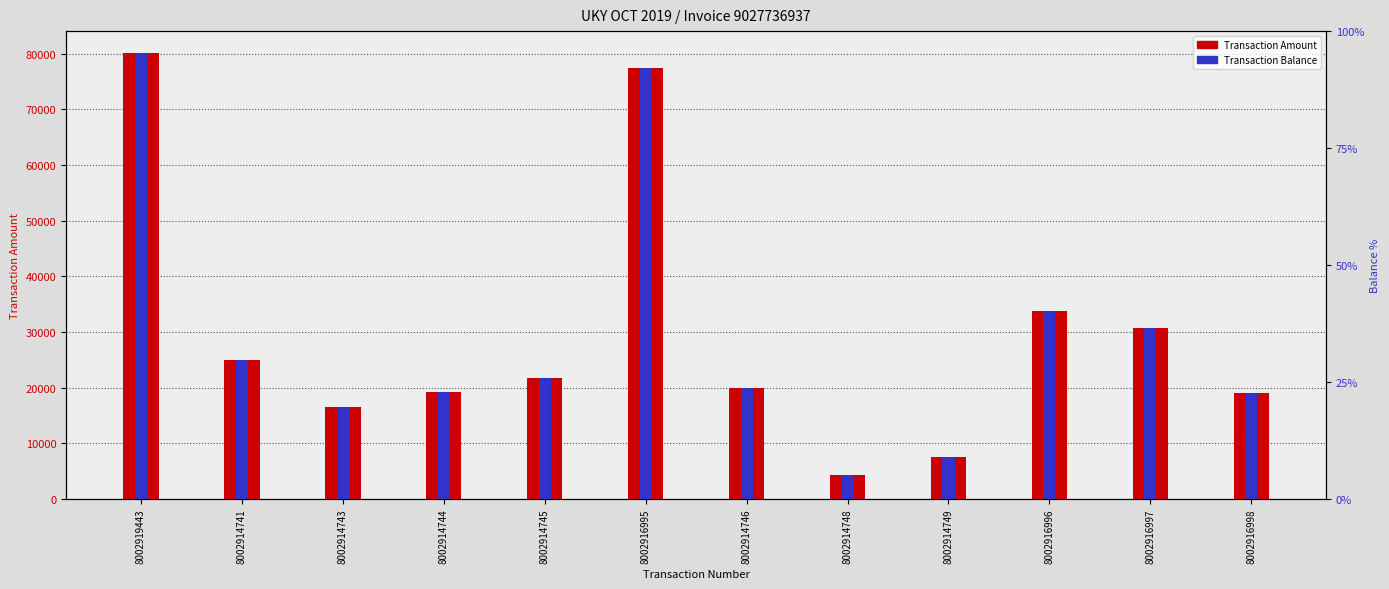

What is the label of the 10th bar from the left?

8002916996